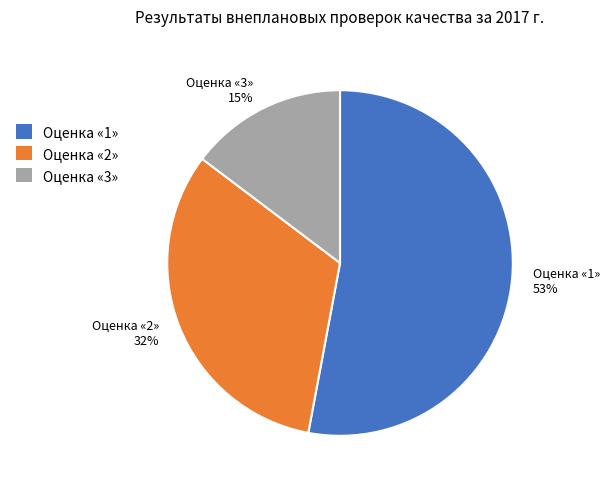

Do Оценка «2» and Оценка «3» together represent more than half of the pie?

No